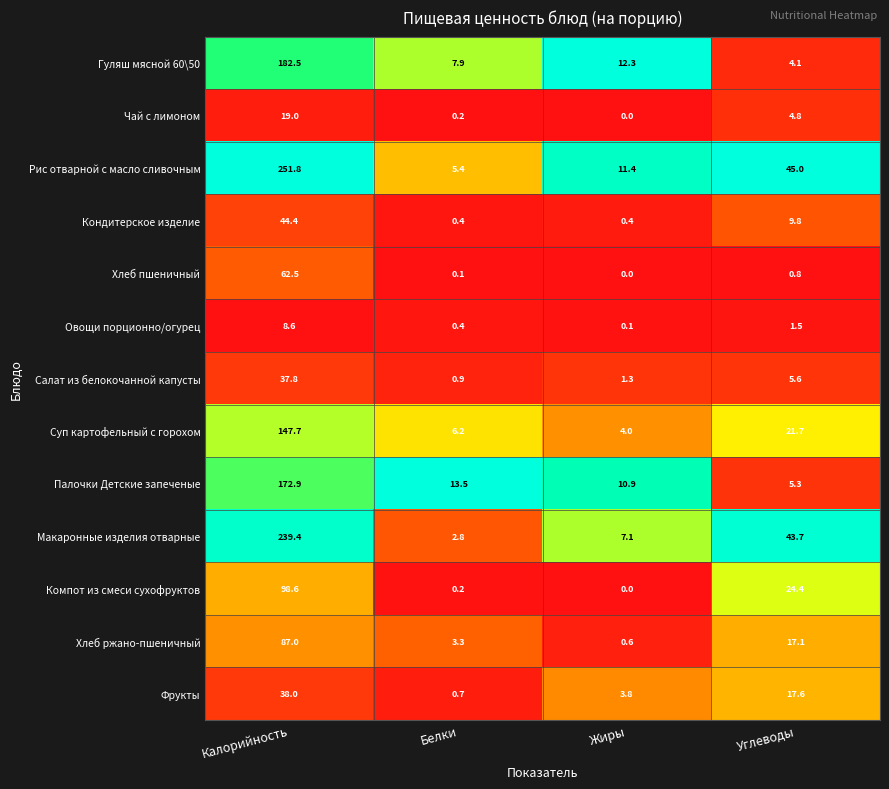

List the series in order of their peak value, highest first.

Рис отварной с масло сливочным, Макаронные изделия отварные, Гуляш мясной 60\50, Палочки Детские запеченые, Суп картофельный с горохом, Компот из смеси сухофруктов, Хлеб ржано-пшеничный, Хлеб пшеничный, Кондитерское изделие, Фрукты, Салат из белокочанной капусты, Чай с лимоном, Овощи порционно/огурец